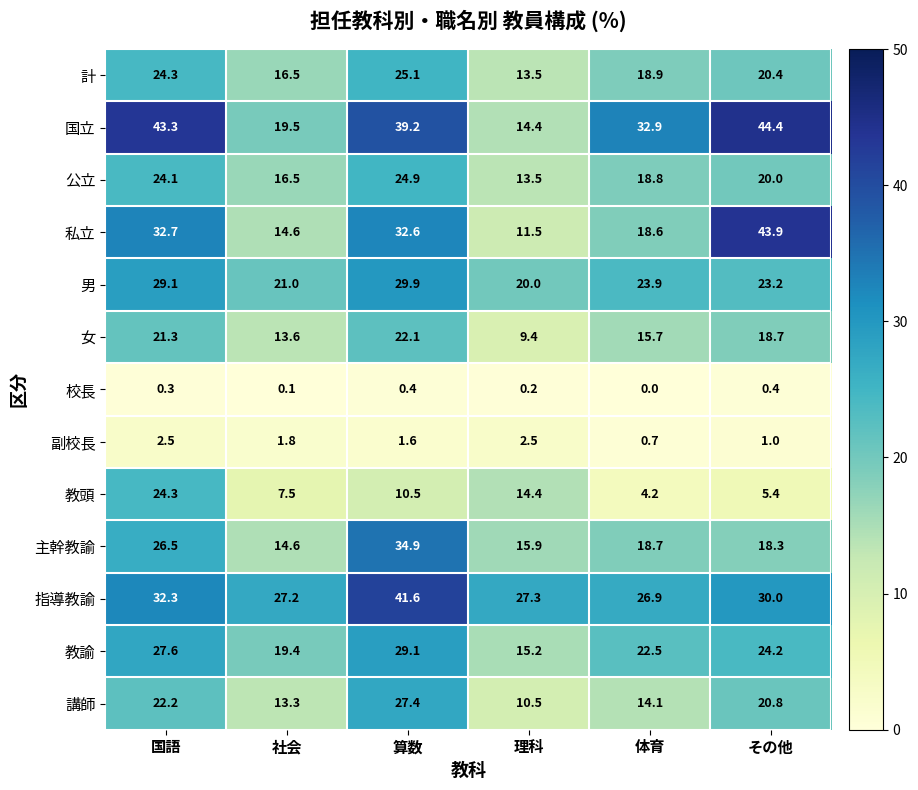

The 公立 series shows 24.9 at 算数. True or false?

True